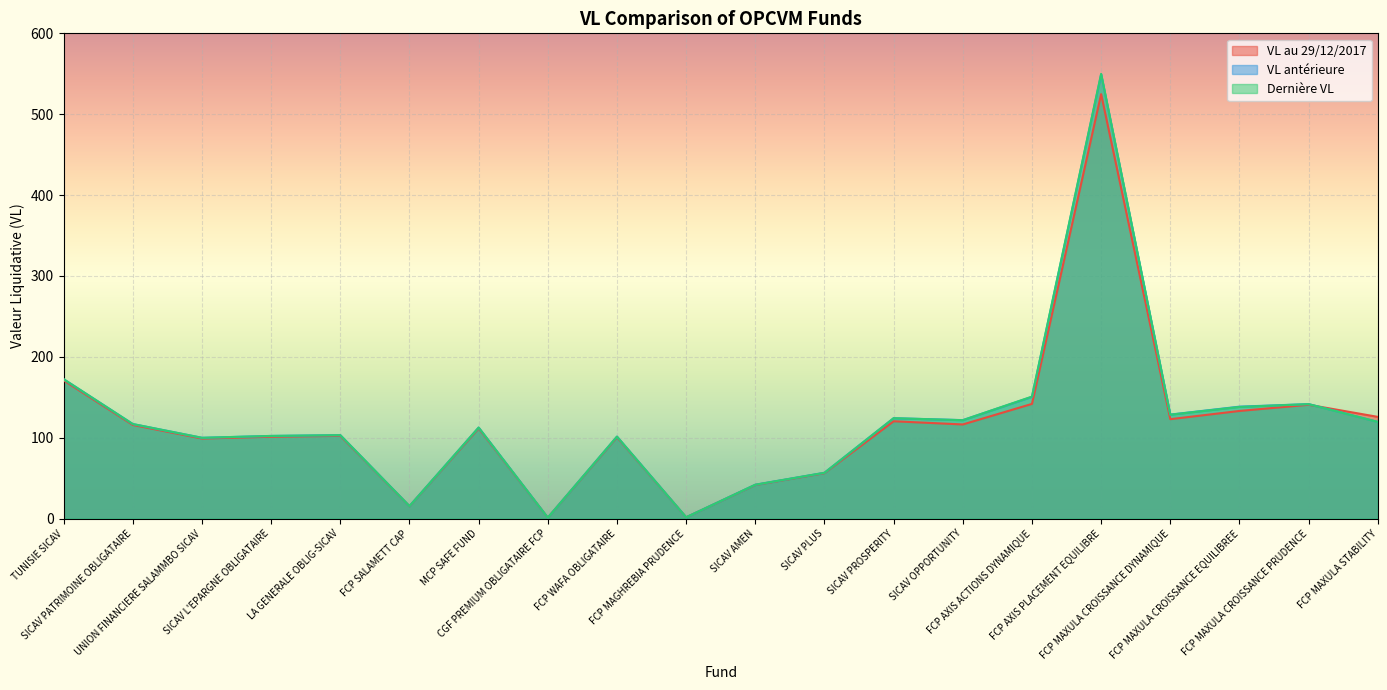

Is it true that Dernière VL equals 30.3 at SICAV PATRIMOINE OBLIGATAIRE?

False